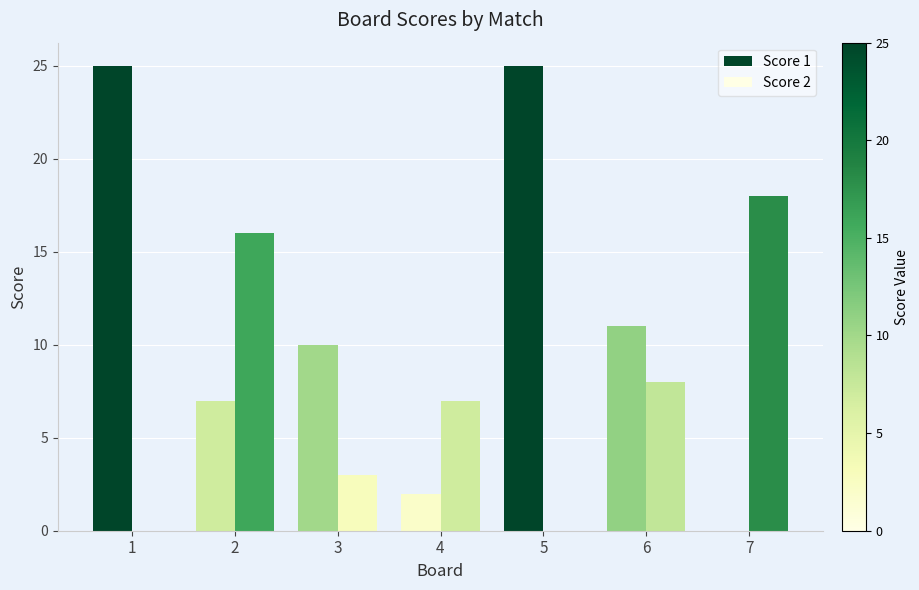

Which category has the highest value in the Score 2 series?

7